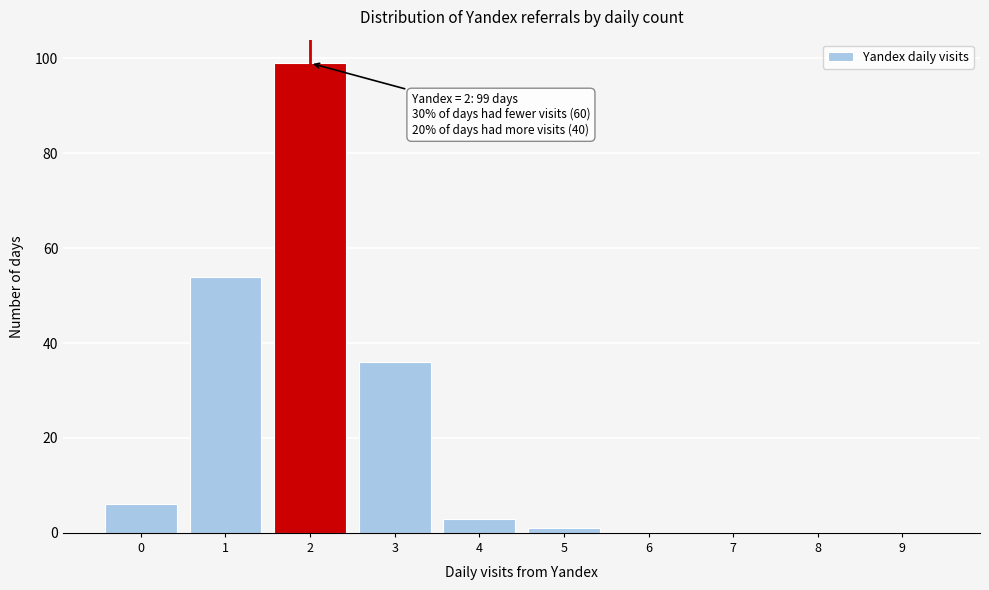

Reading left to right, list all the values displayed in this chart.

0=6	1=54	2=99	3=36	4=3	5=1	6=0	7=0	8=0	9=0